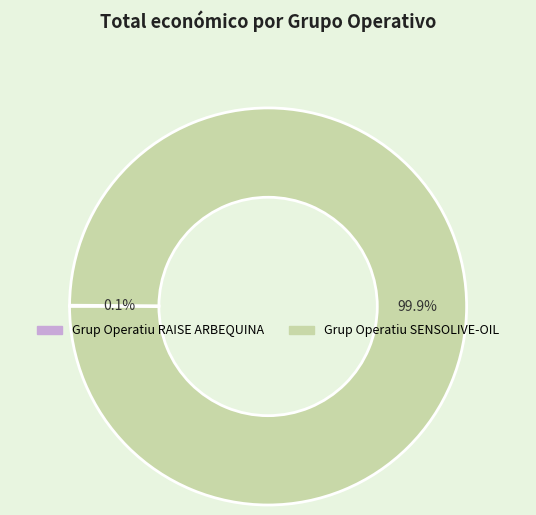

To the nearest percent, what is the difference between the largest and smallest slice percentages?

100%